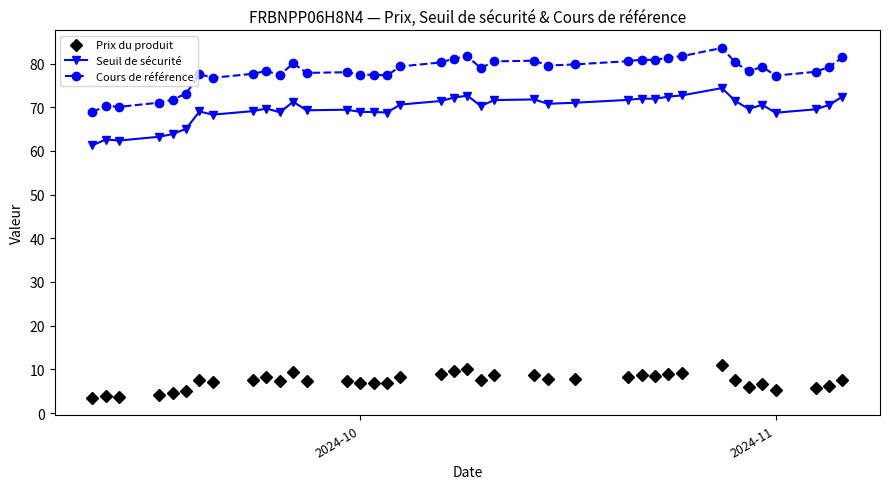

Which series has the largest total across all categories?

Cours de référence